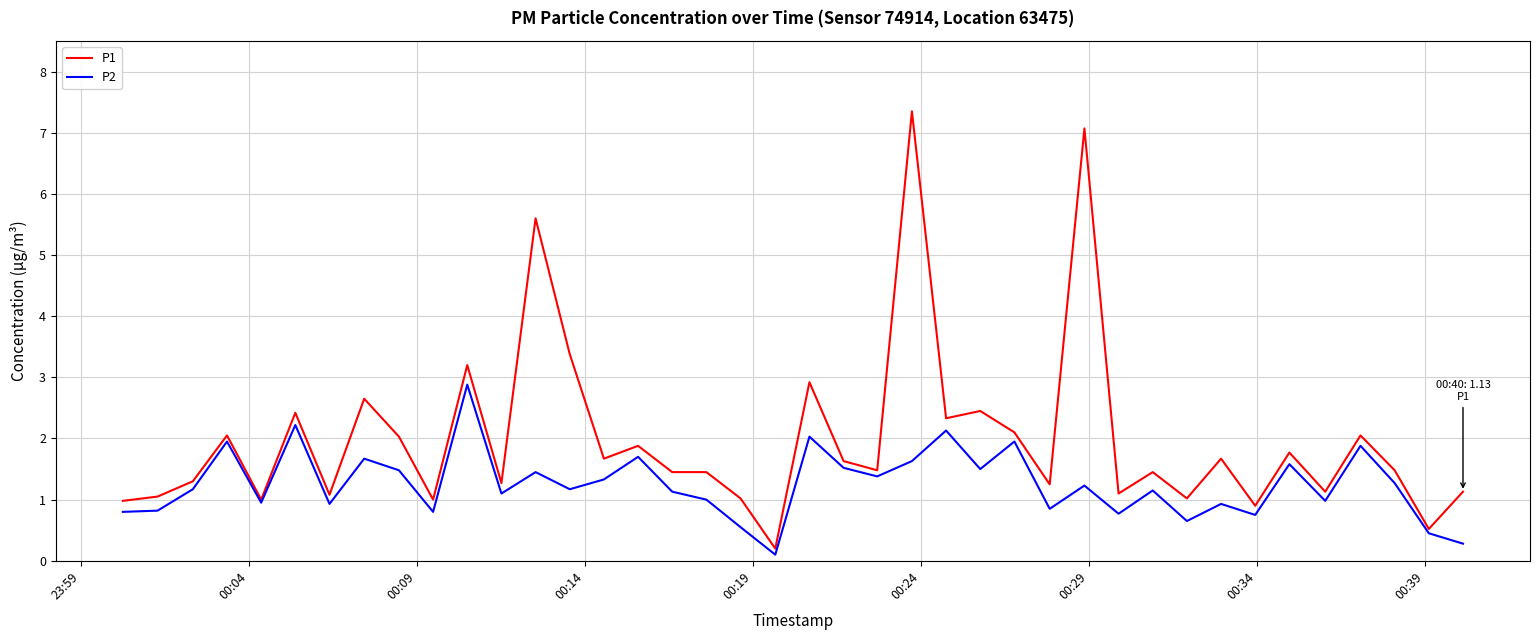

Which series has the largest range (max minus min)?

P1